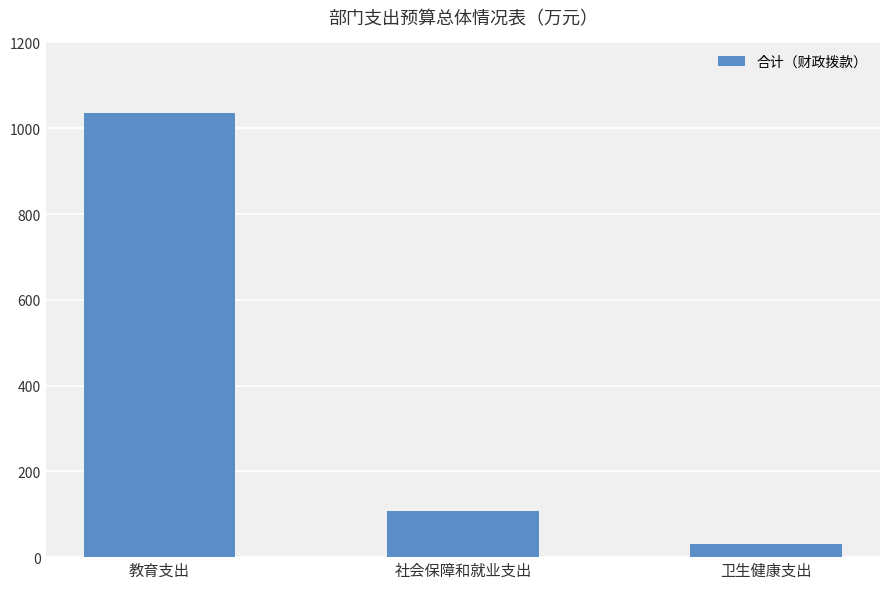

List the labels in order of value, smallest first.

卫生健康支出, 社会保障和就业支出, 教育支出